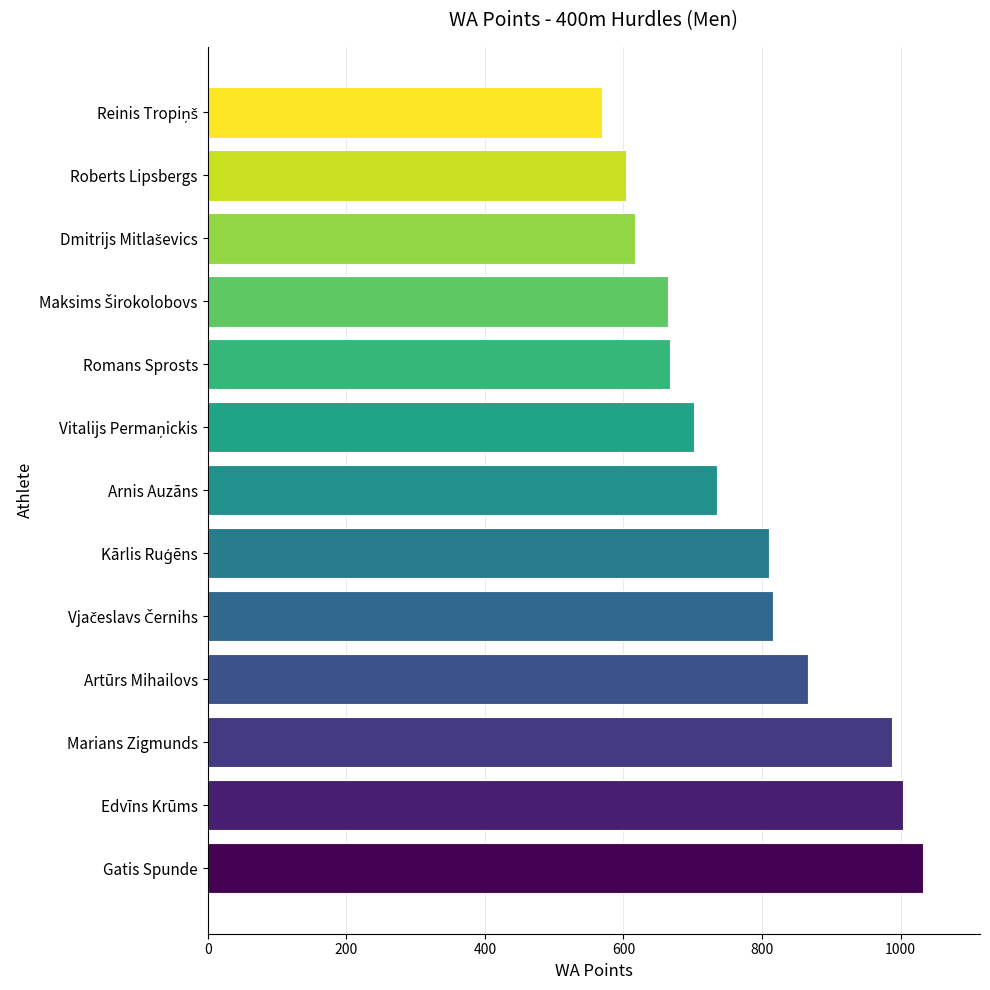

The value at Roberts Lipsbergs is 958. True or false?

False